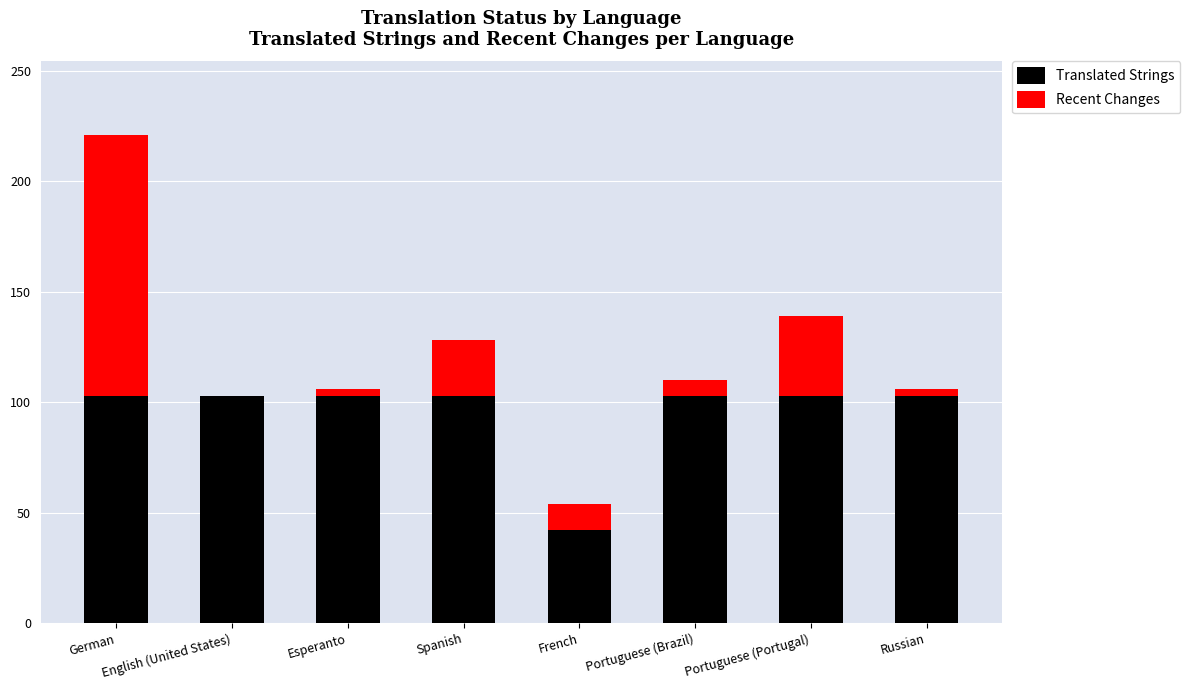

What is the maximum value for Translated Strings?

103